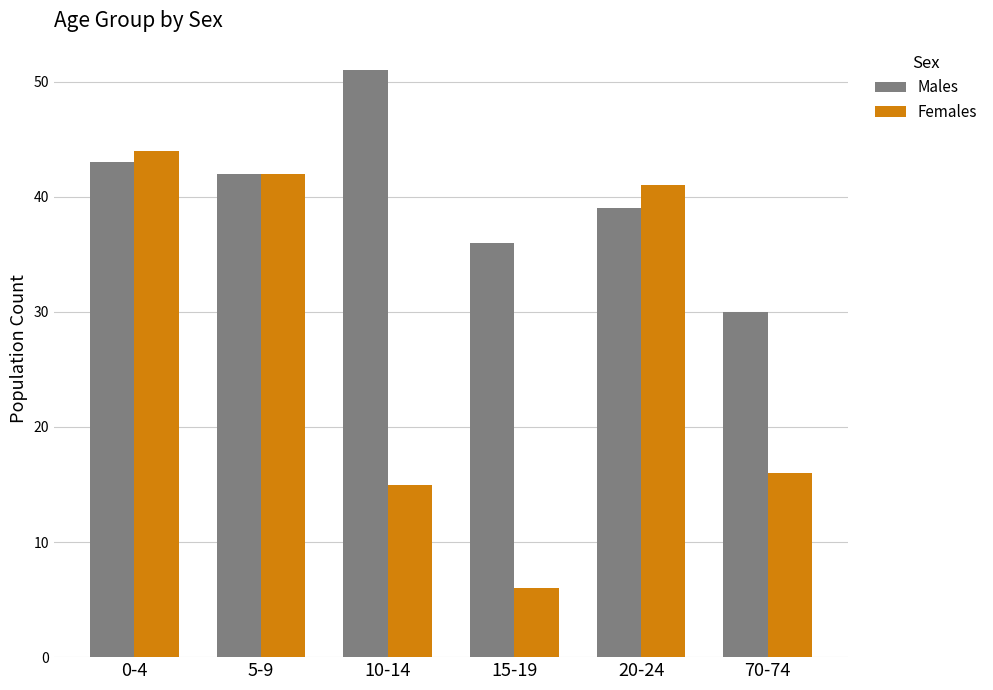

Which series has the largest total across all categories?

Males